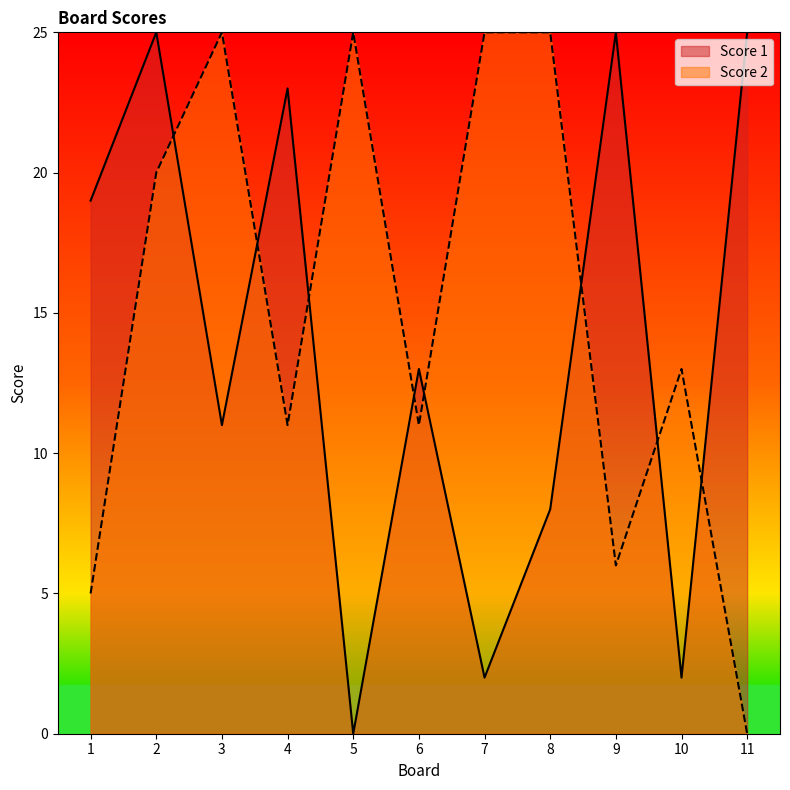

The Score 1 series shows 2 at 7. True or false?

True